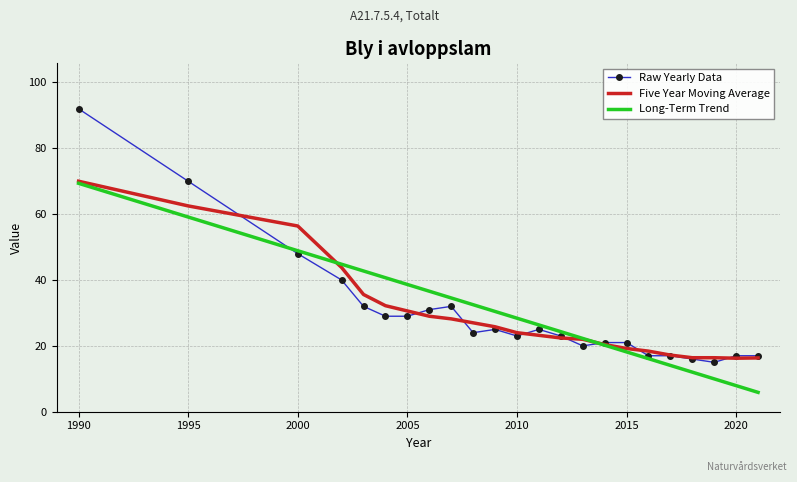

What is the greatest value displayed?

92.0